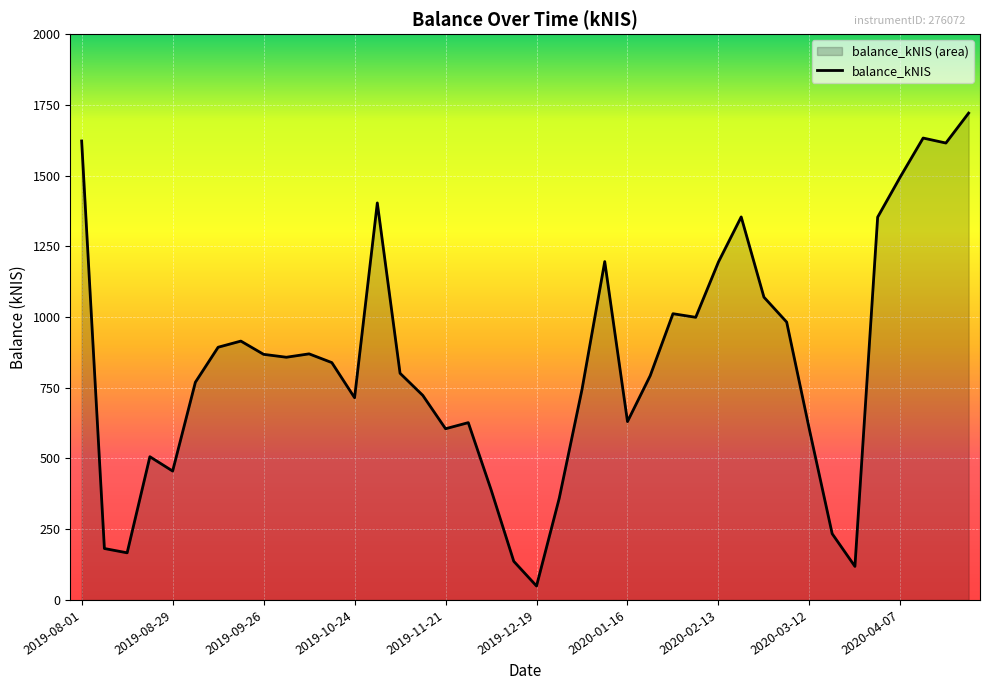

How many series are shown in this chart?

1